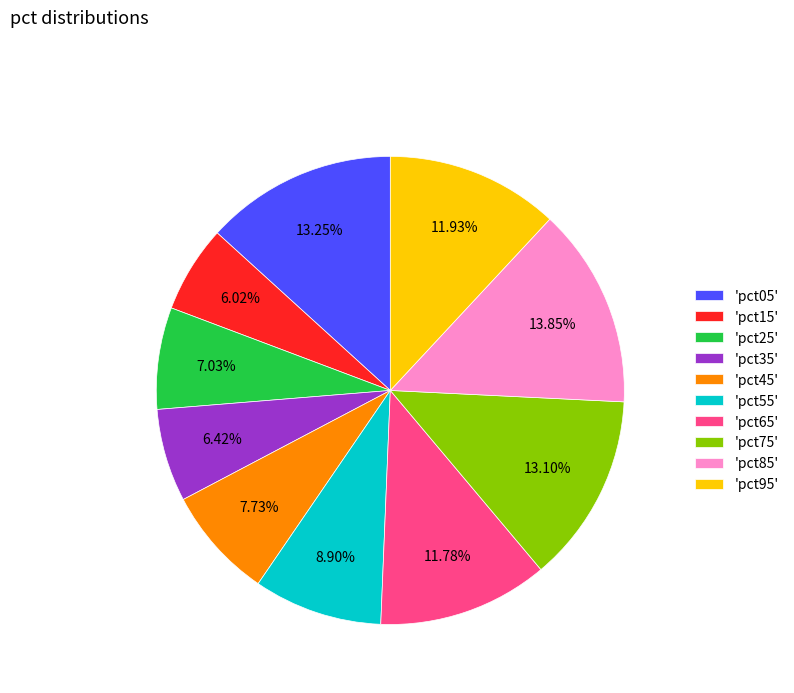

Combined, do 'pct85' and 'pct35' account for over 50%?

No